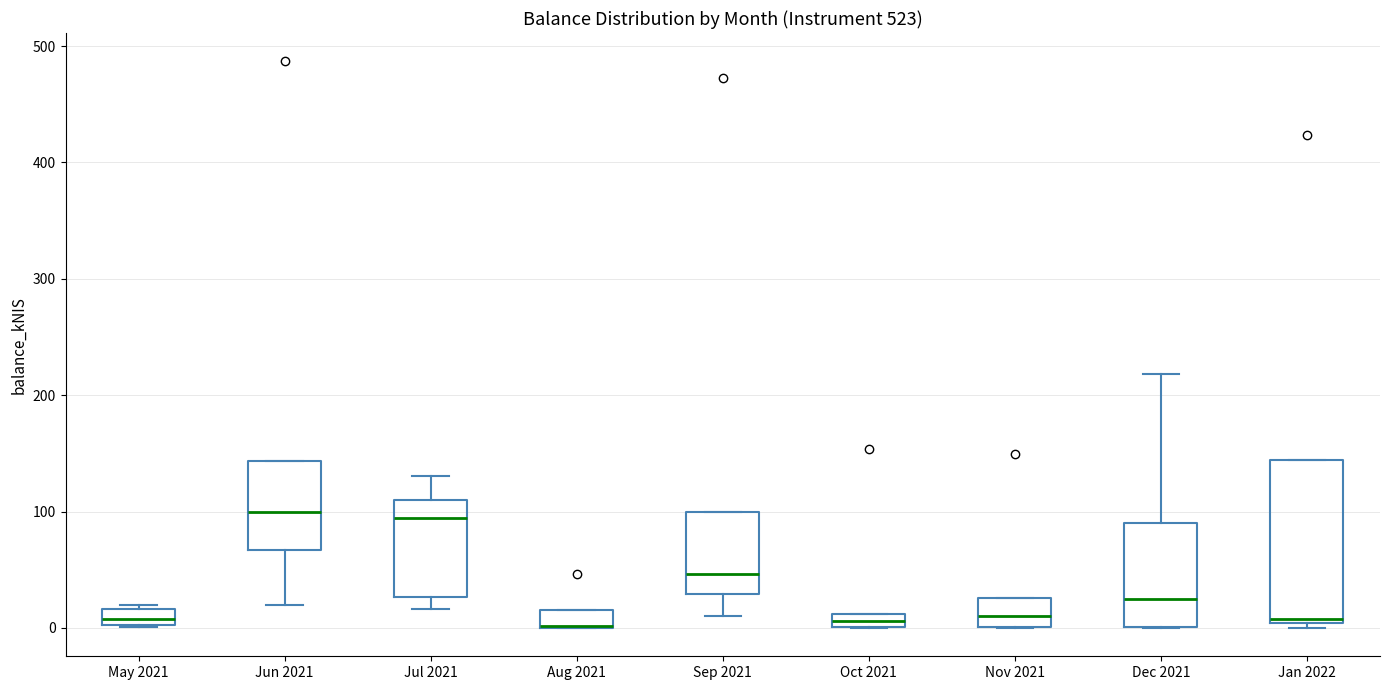

Where does the median line of the box for Jul 2021 sit on the y-axis? The values are not printed on the chart, so give them approximately, as read against the axis.

90